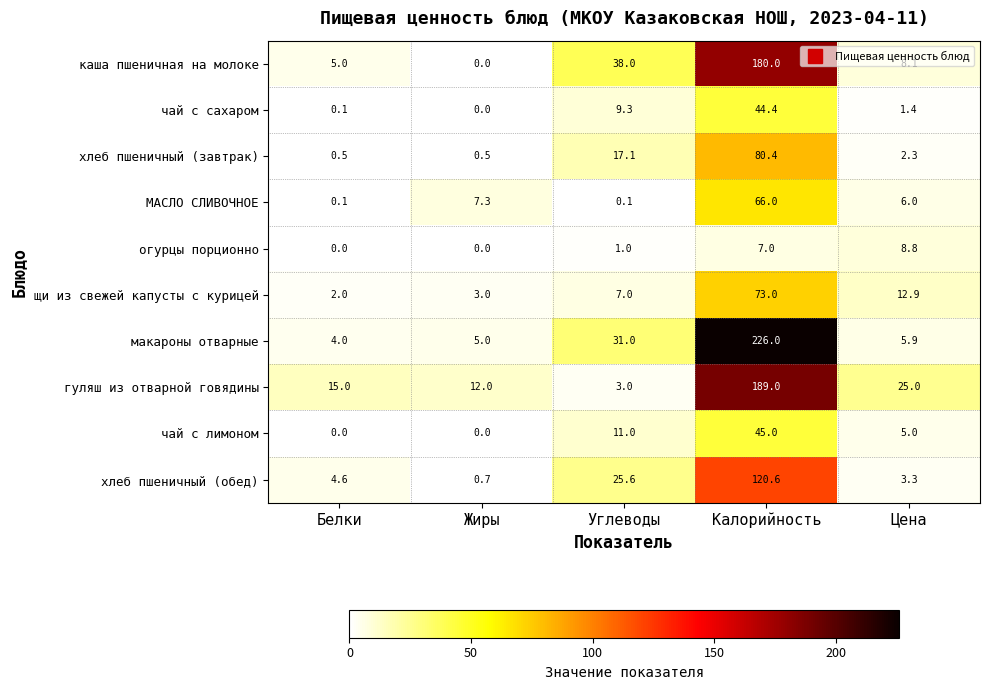

What is the total value across all series at Калорийность?

1031.4